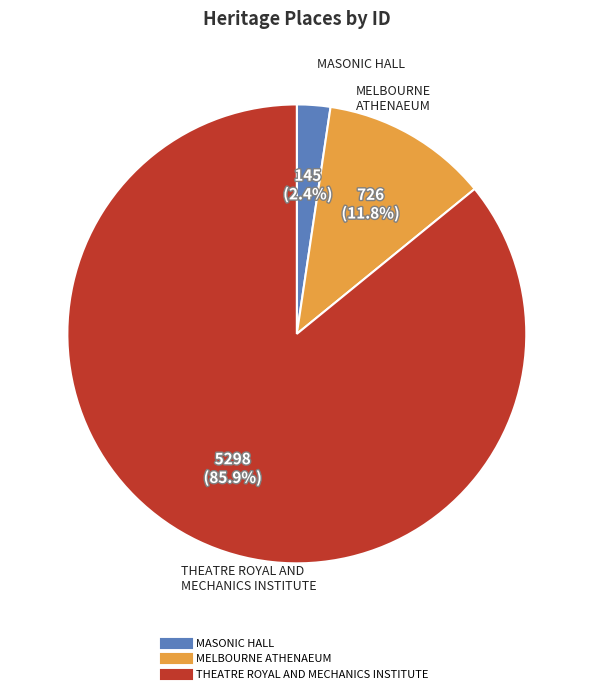

To the nearest percent, what portion does THEATRE ROYAL AND MECHANICS INSTITUTE represent?

86%